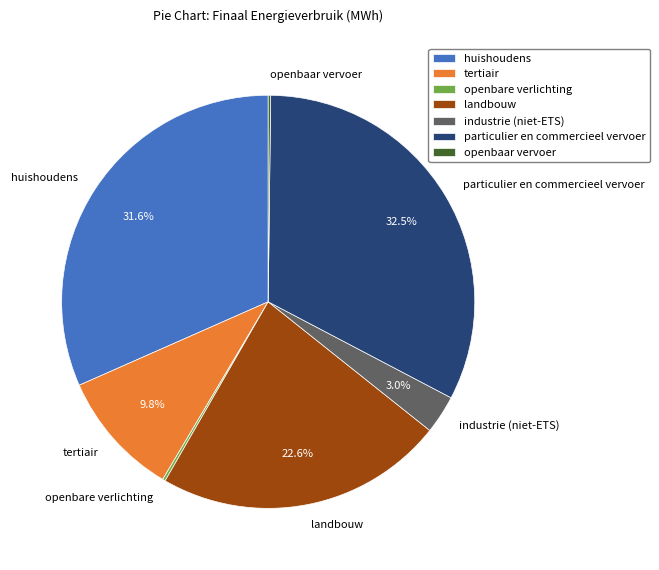

Is there a majority slice in this chart?

No